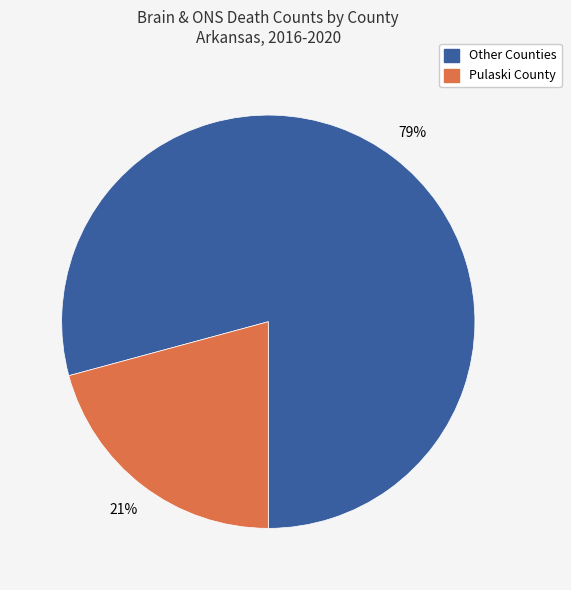

To the nearest percent, what is the difference between the largest and smallest slice percentages?

58%